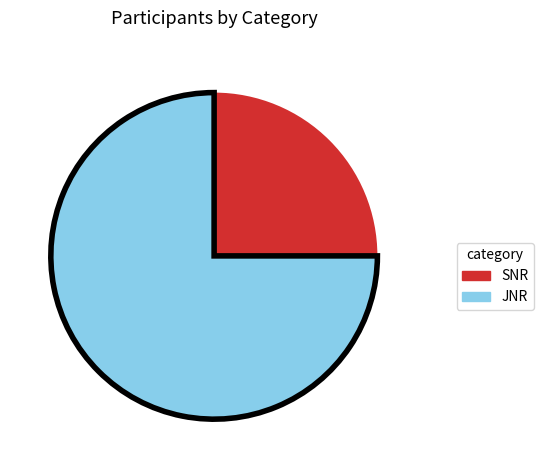

What is the largest slice in the pie chart?

JNR